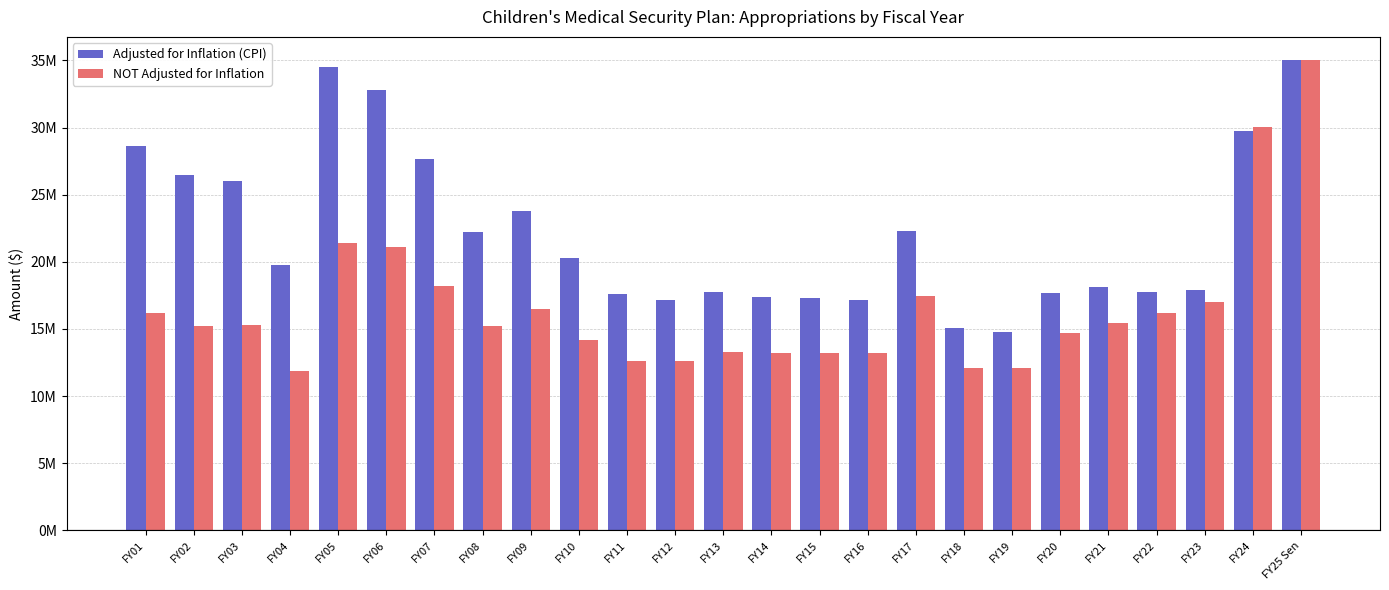

Reading left to right, transcribe all the data shown in this chart.

Adjusted for Inflation (CPI): FY01=28649825	FY02=26445581	FY03=25992194	FY04=19740241	FY05=34497279	FY06=32781780	FY07=27637191	FY08=22250382	FY09=23783570	FY10=20249732	FY11=17635143	FY12=17132004	FY13=17782304	FY14=17398581	FY15=17274975	FY16=17160953	FY17=22274926	FY18=15084978	FY19=14778595	FY20=17679230	FY21=18147790	FY22=17781388	FY23=17922222	FY24=29754053	FY25 Sen=35000000
NOT Adjusted for Inflation: FY01=16210797	FY02=15228548	FY03=15297200	FY04=11874000	FY05=21374000	FY06=21078379	FY07=18232293	FY08=15223144	FY09=16500000	FY10=14186651	FY11=12600000	FY12=12600000	FY13=13298695	FY14=13214180	FY15=13214180	FY16=13214180	FY17=17471111	FY18=12096978	FY19=12096978	FY20=14700000	FY21=15435000	FY22=16206750	FY23=17017088	FY24=30017088	FY25 Sen=35000000